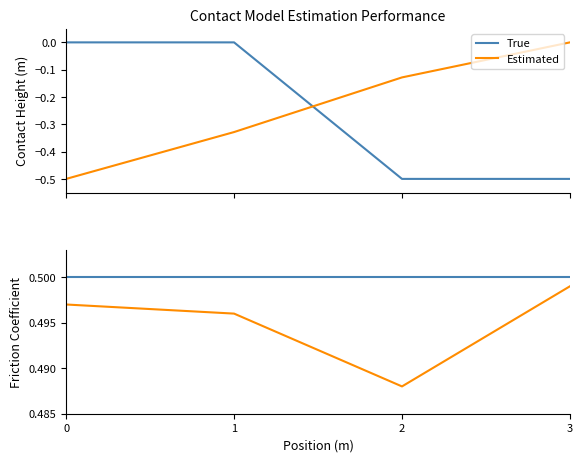

What are all the series names shown in the legend?

True, Estimated